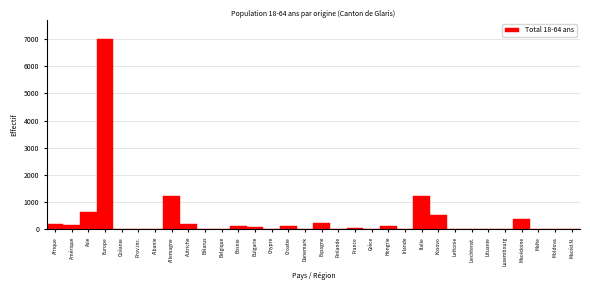

True or false: the data shows 759 at Allemagne.

False